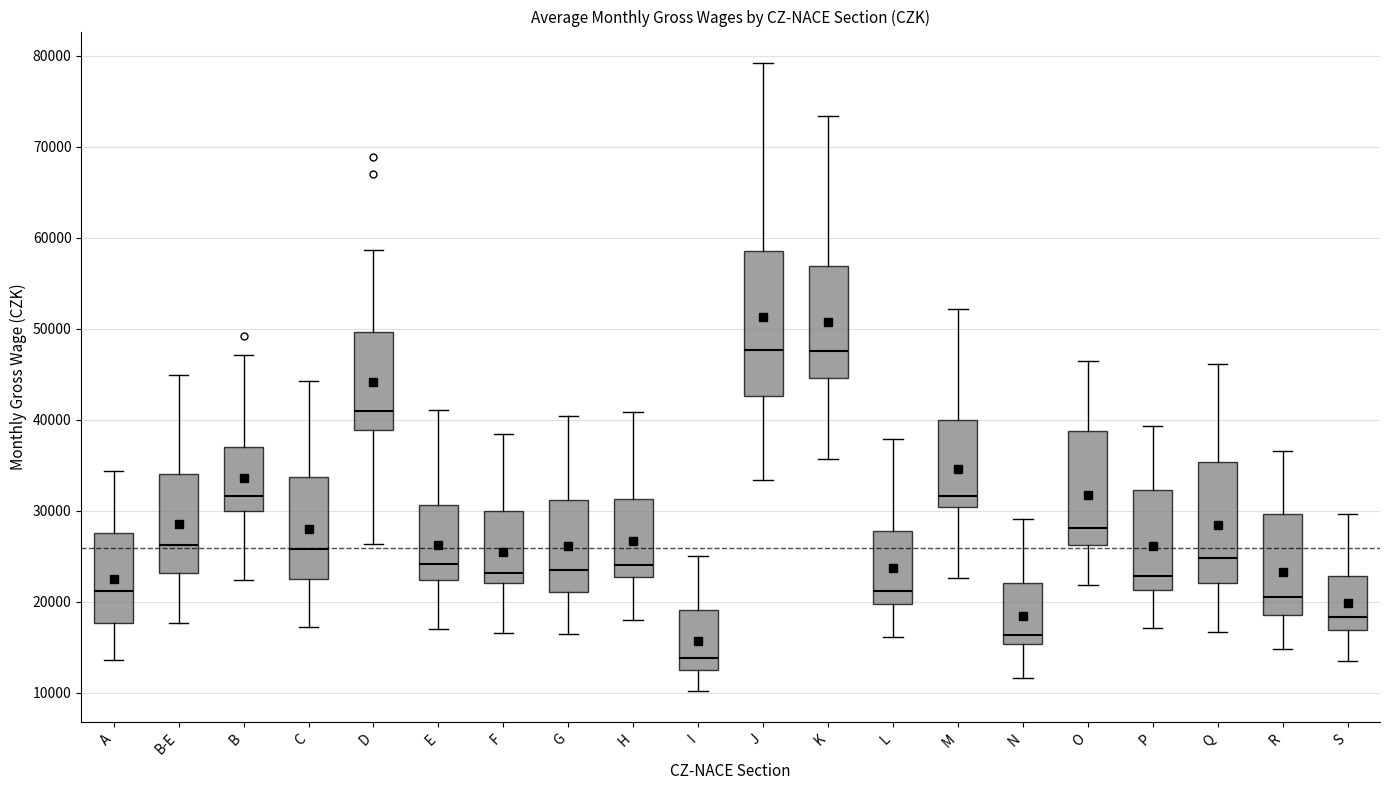

Which box is the tallest, from its lower edge to its upper edge?

J